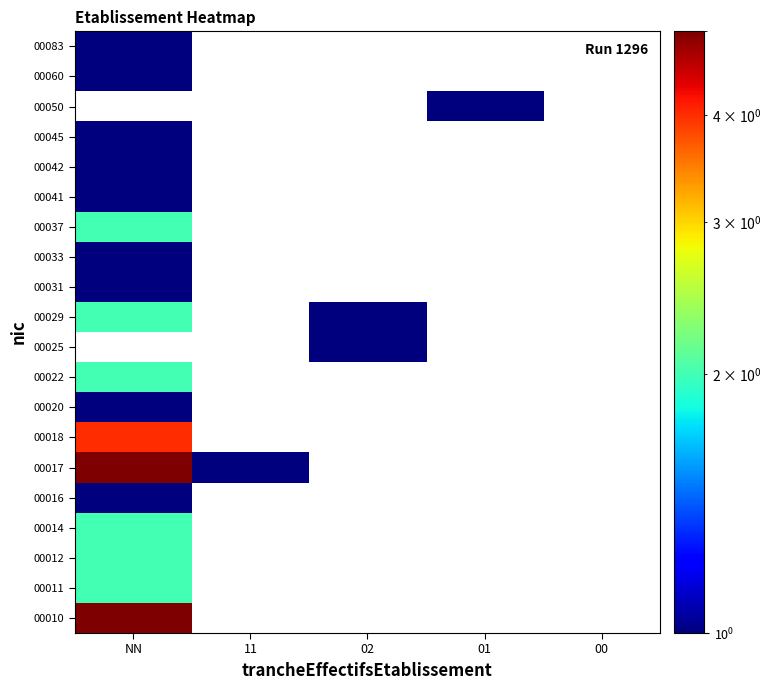

How many distinct data groups are displayed?

20